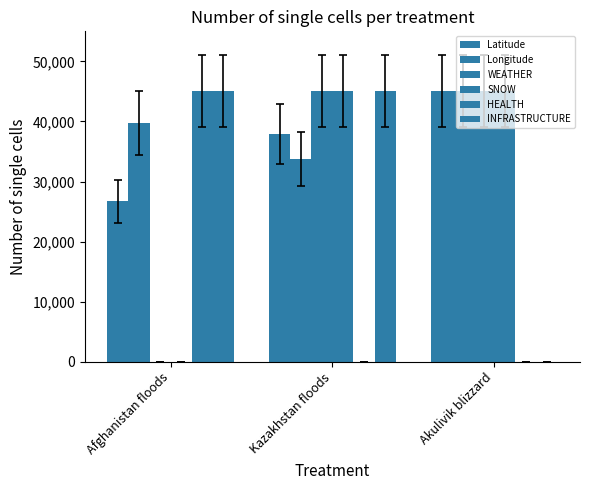

Are the bars grouped side by side (vs. stacked)?

Yes